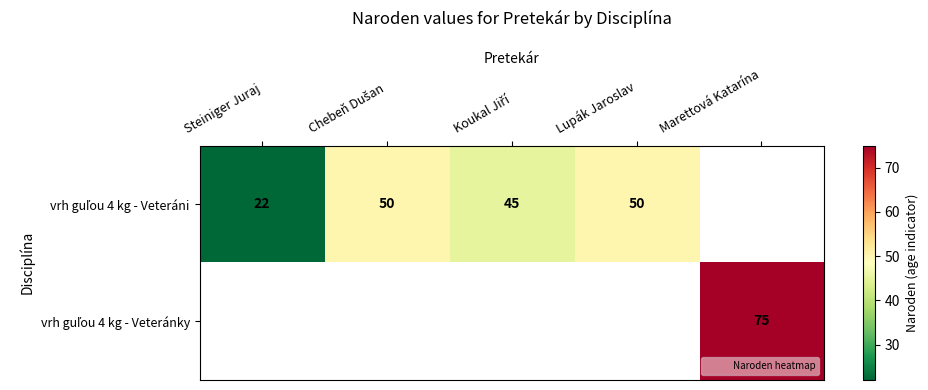

At which label is vrh guľou 4 kg - Veteráni closest to 36?

Koukal Jiří